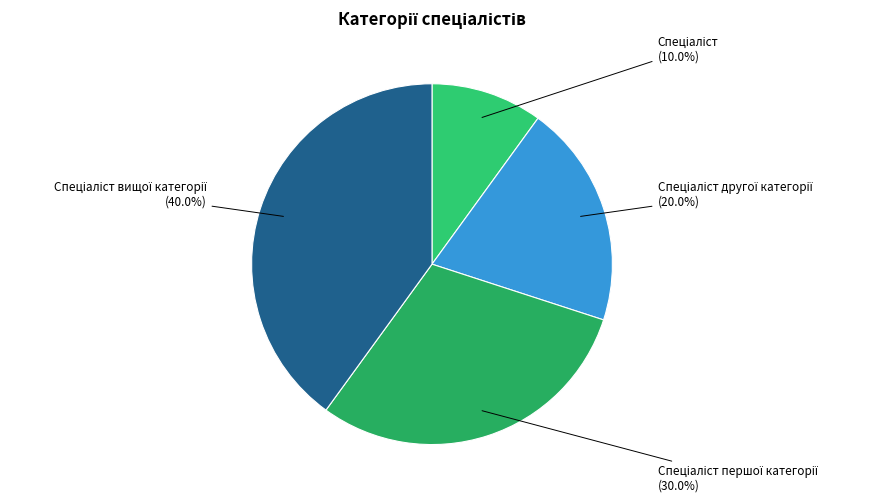

Is there any slice that represents more than half of the pie?

No